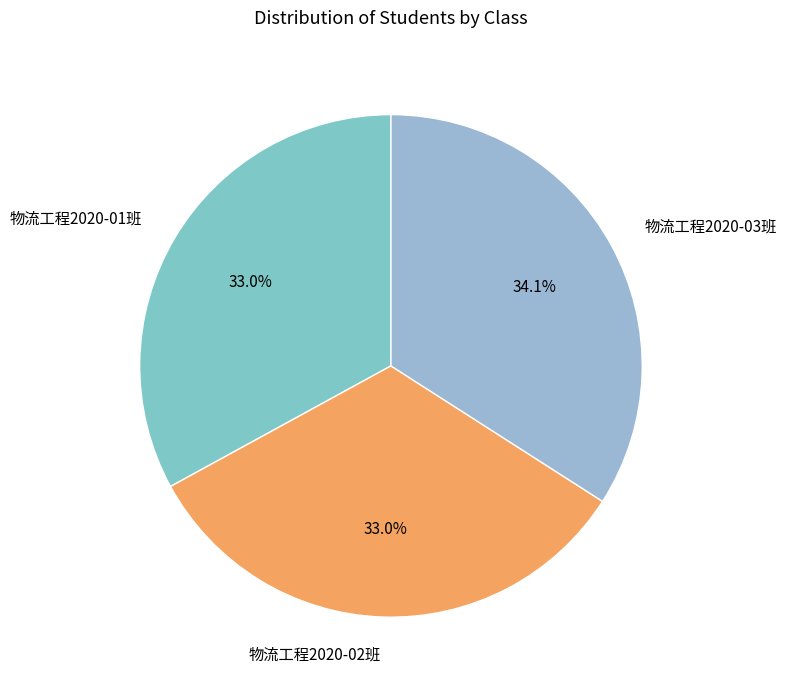

The 物流工程2020-01班 slice represents 43% of the pie. True or false?

False